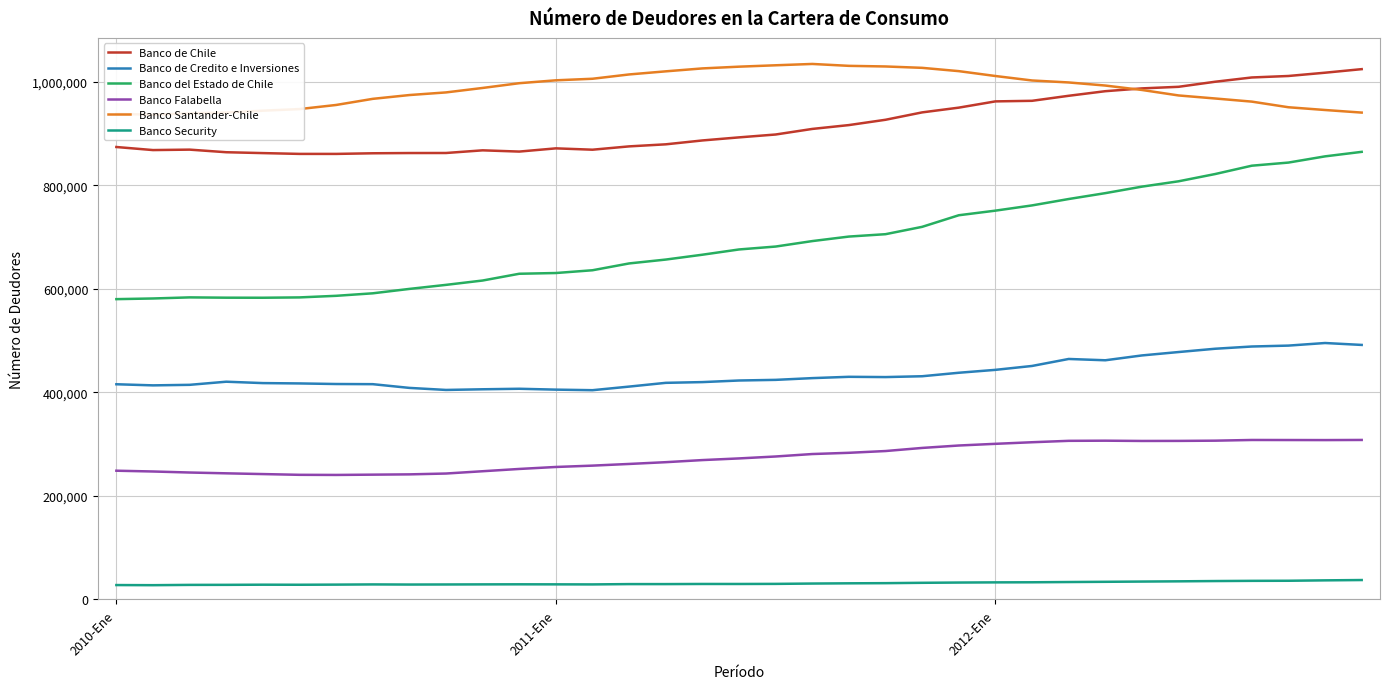

The value of Banco Falabella at 18 is 276051. True or false?

True